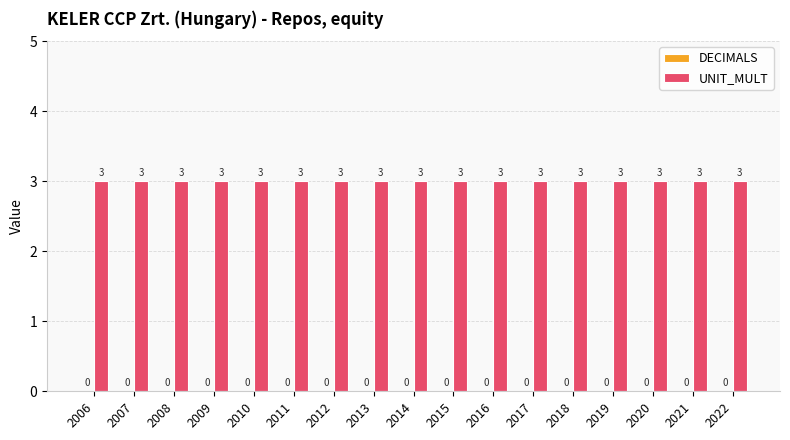

The UNIT_MULT series shows 3 at 2018. True or false?

True